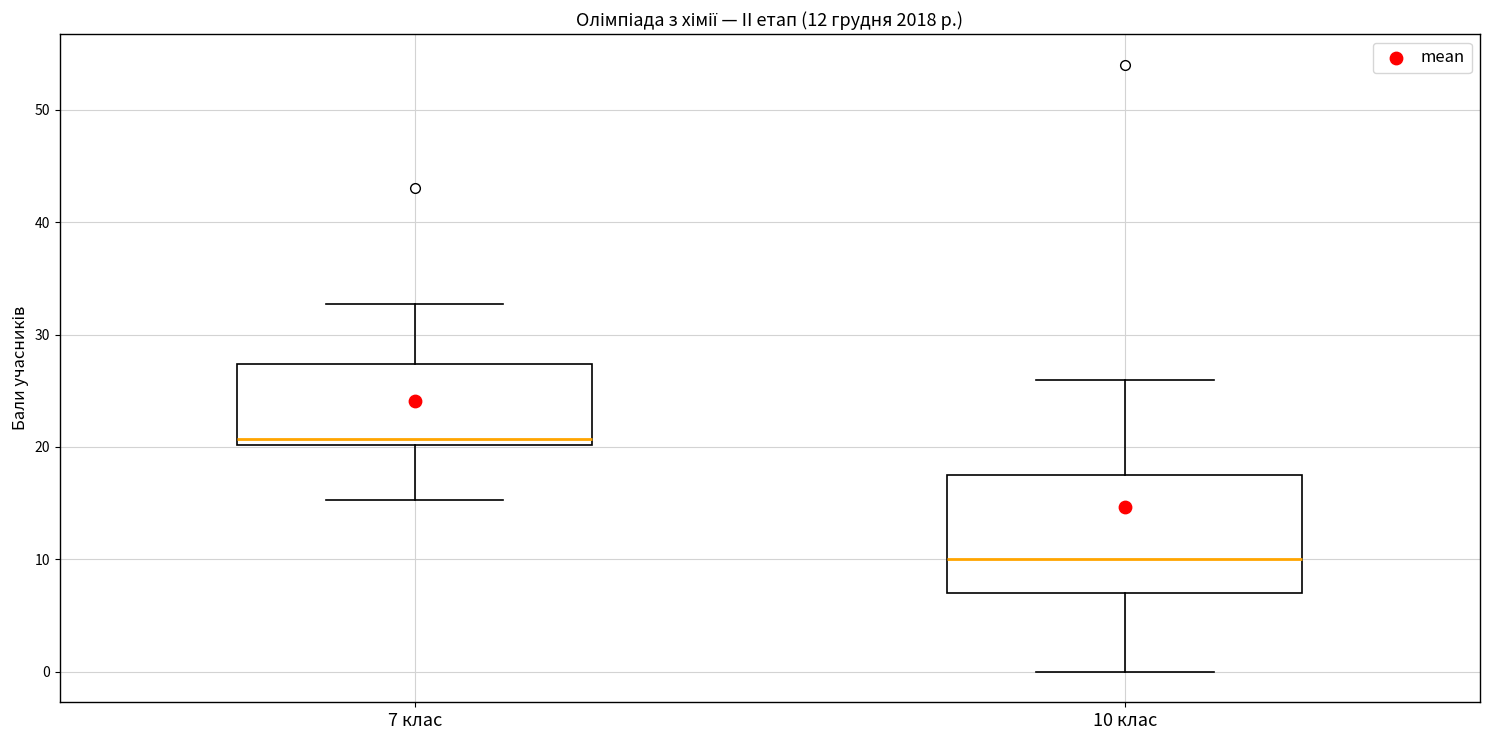

Which box's median line is the lowest?

10 клас